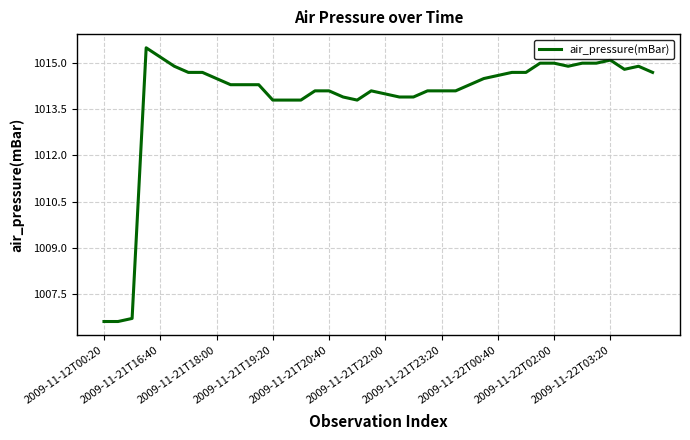

True or false: there are more than 1 points higher than both neighbors.

True